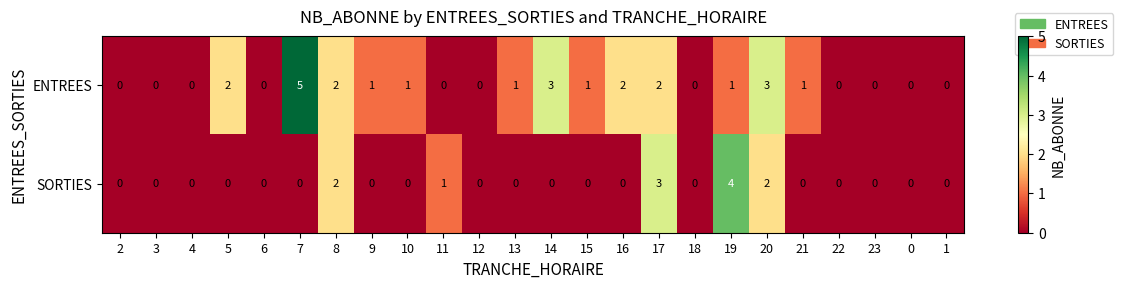

What is the spread (max minus min) of values at 7?

5